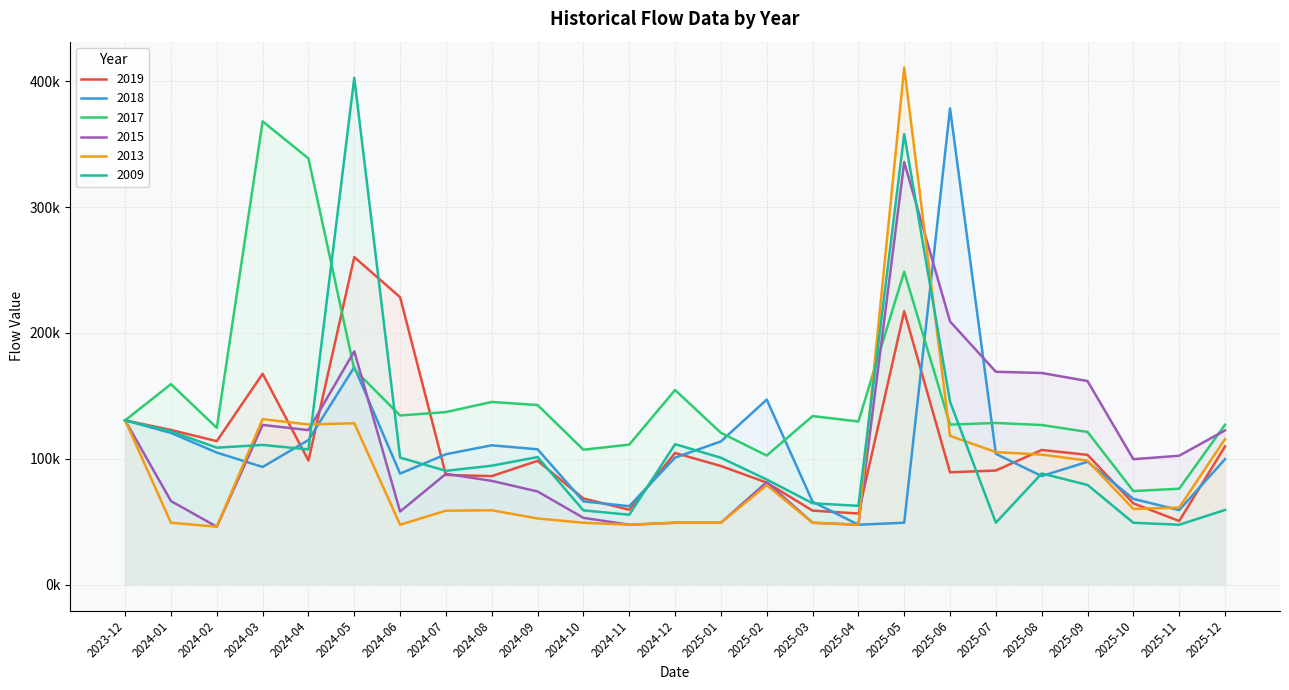

Between 2024-08 and 2025-03, which series saw the biggest shift?

2018